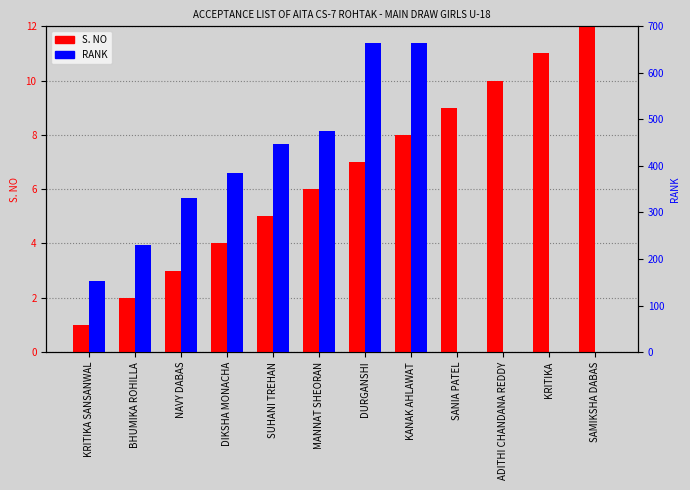

How many groups of bars are there?

12